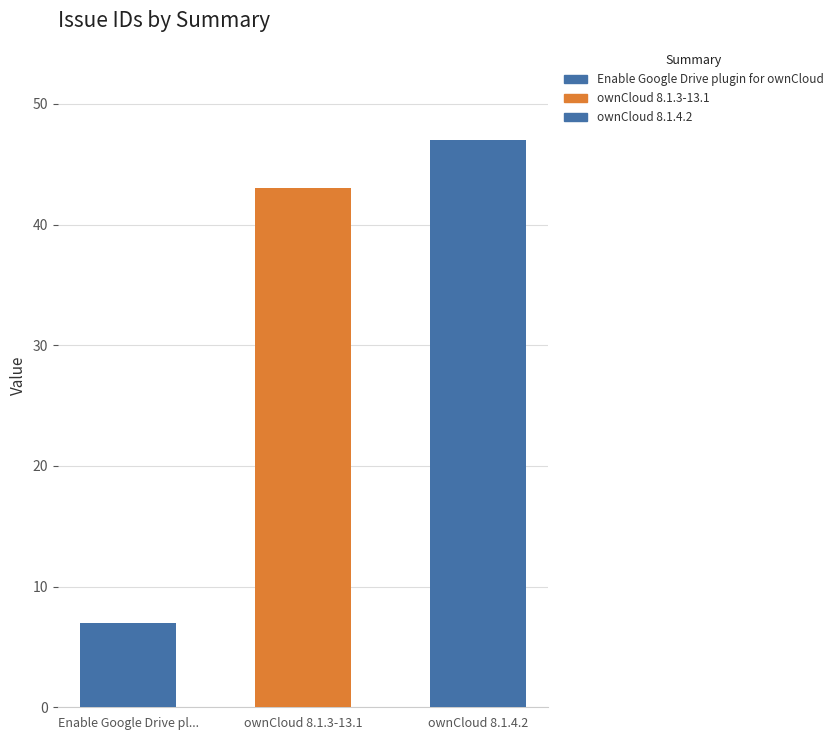

Are the bars horizontal?

No